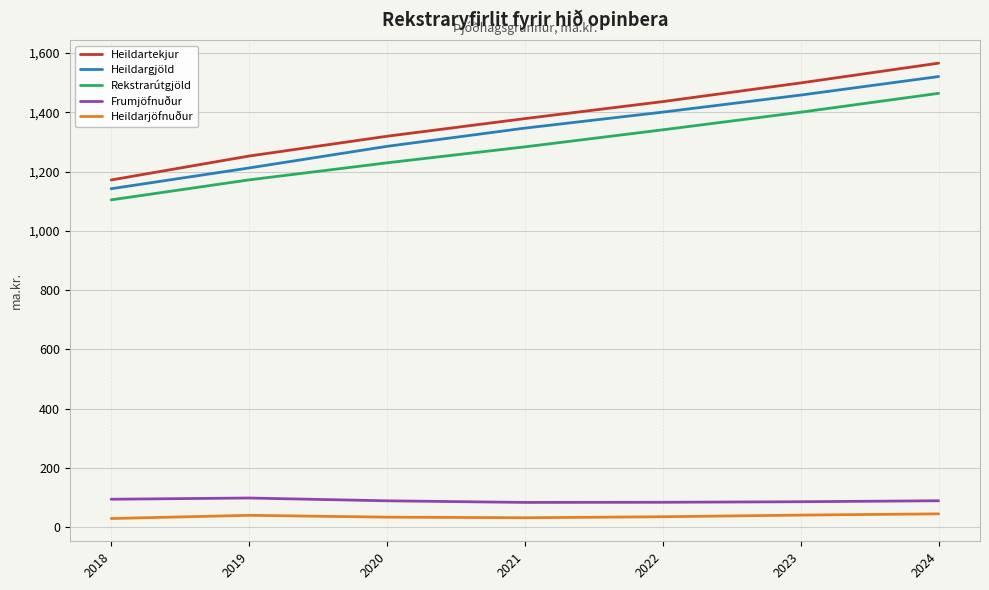

Is the value of Heildargjöld at 2023 greater than the value of Heildartekjur at 2023?

No